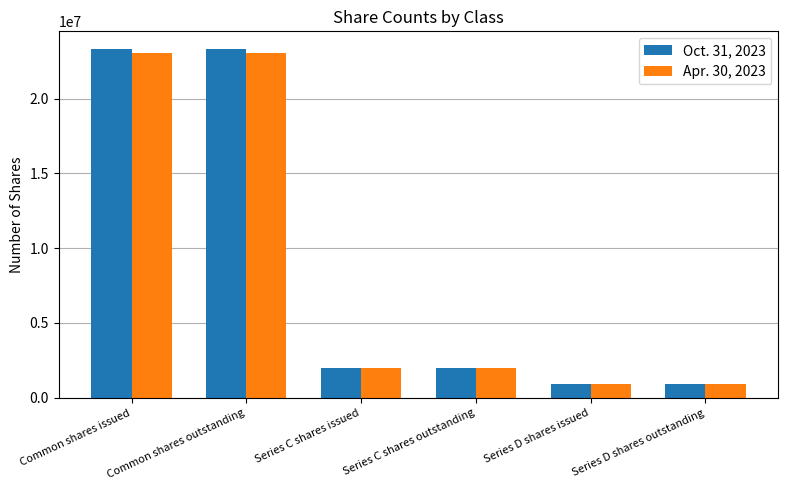

What is the smallest value displayed?

937754